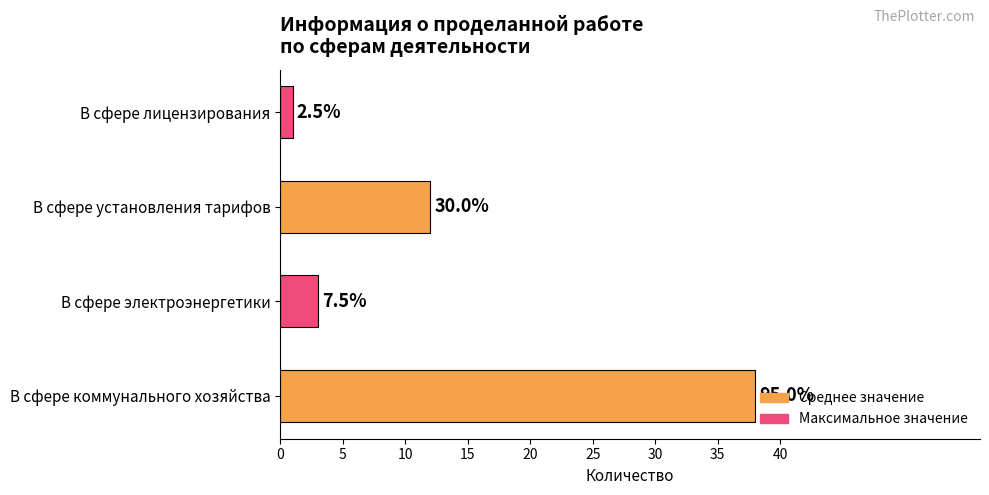

Does the chart contain stacked bars?

No